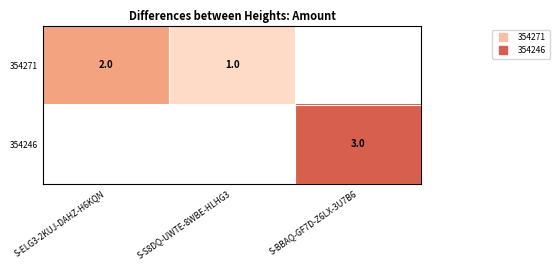

The value of 354271 at S-S8DQ-UWTE-8WBE-HLHG3 is 1.0. True or false?

True